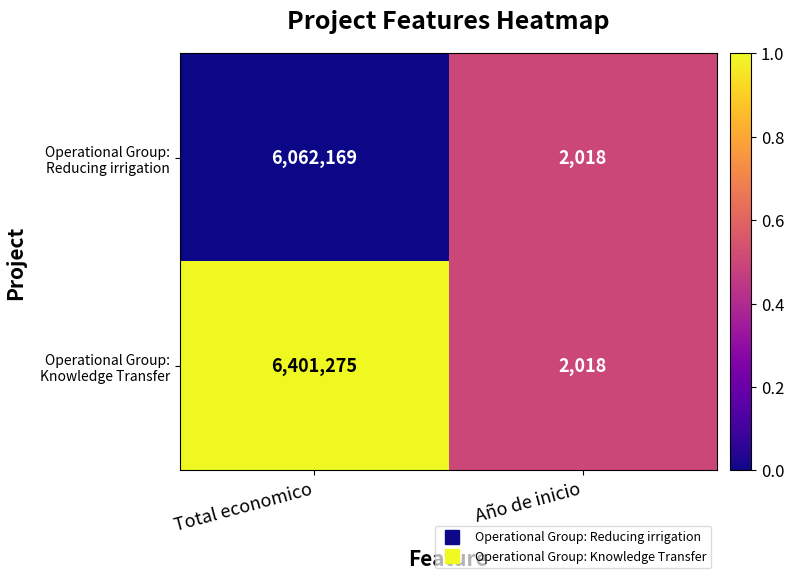

The value of Operational Group: Reducing irrigation at Año de inicio is 2018. True or false?

True